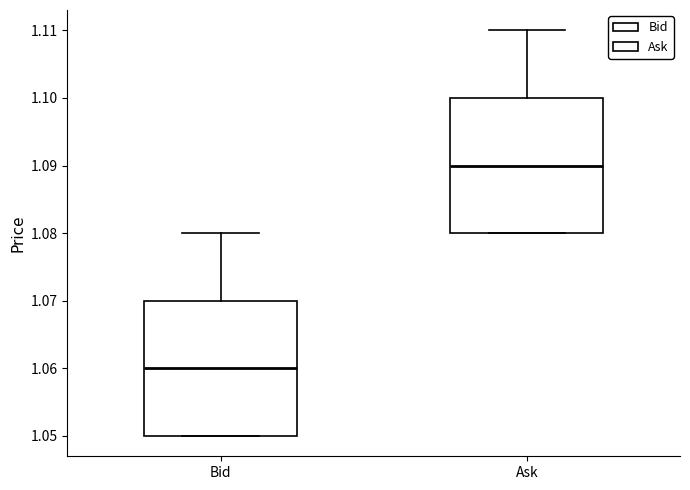

Reading left to right, read every box against the y-axis: the position of its median line, the range the box covers, and the ends of its whiskers. The values are not printed on the chart, so give them approximately, as read against the axis.

Bid: median 1.06, box 1.05 to 1.07, whiskers 1.05 to 1.08
Ask: median 1.09, box 1.08 to 1.10, whiskers 1.08 to 1.11